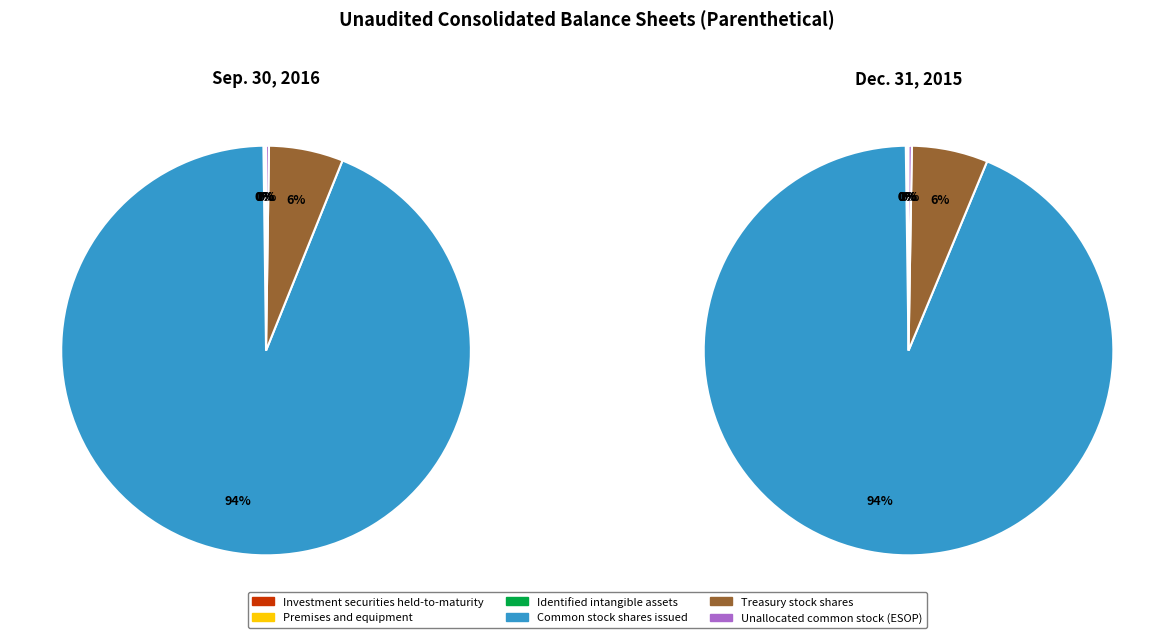

Is there any slice that represents more than half of the pie?

Yes